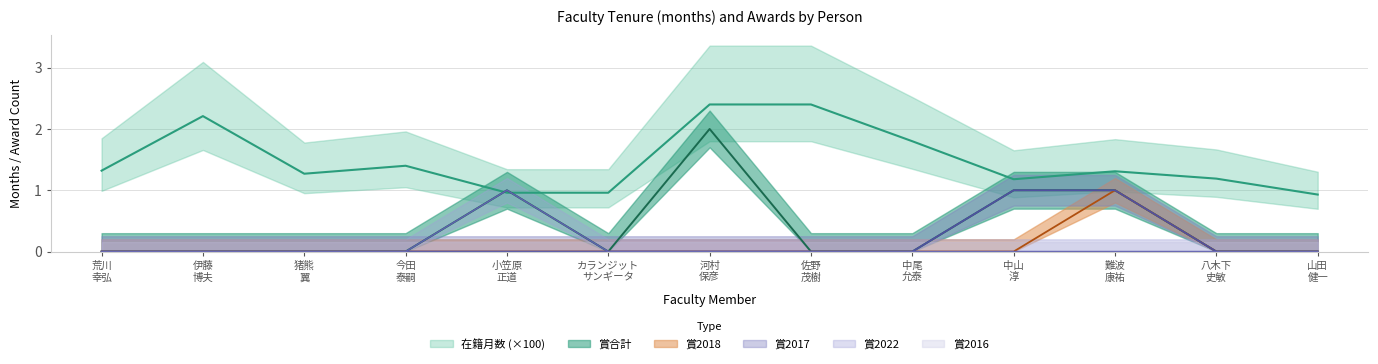

True or false: 在籍月数 has a value of 0.8 at 猪熊 翼.

False